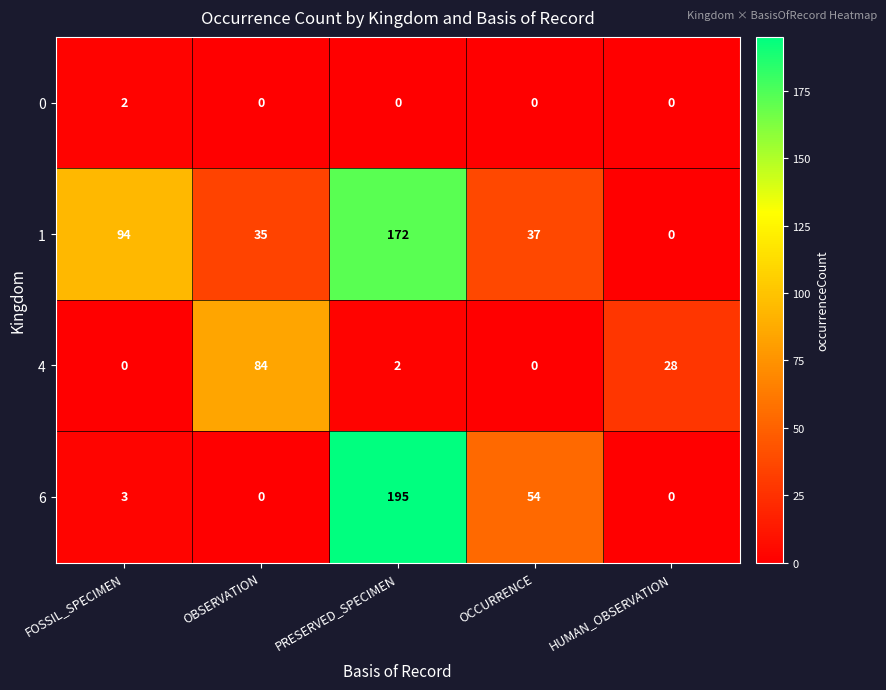

At how many categories does at least one series exceed 150?

1